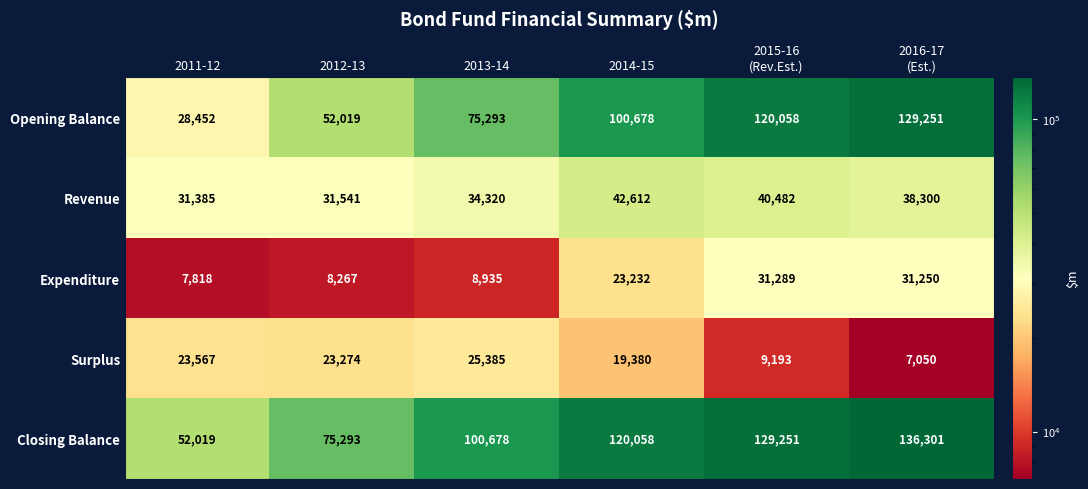

What is the average value of the Opening Balance series?

84292